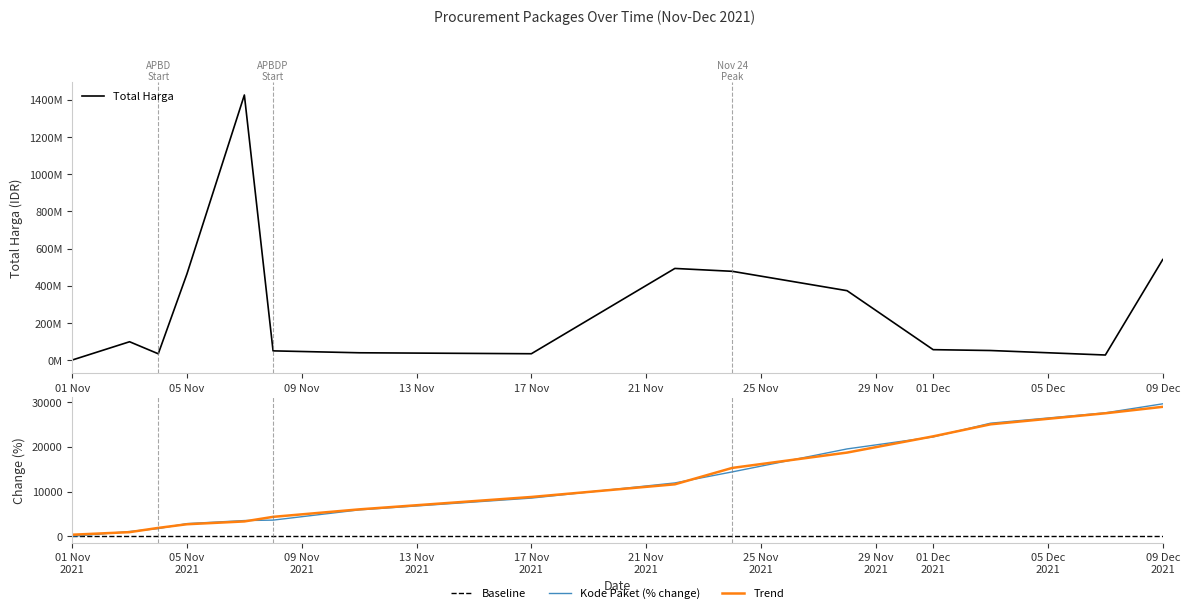

What is the value of the Kode Paket point at the 15th from the left?

29614.7